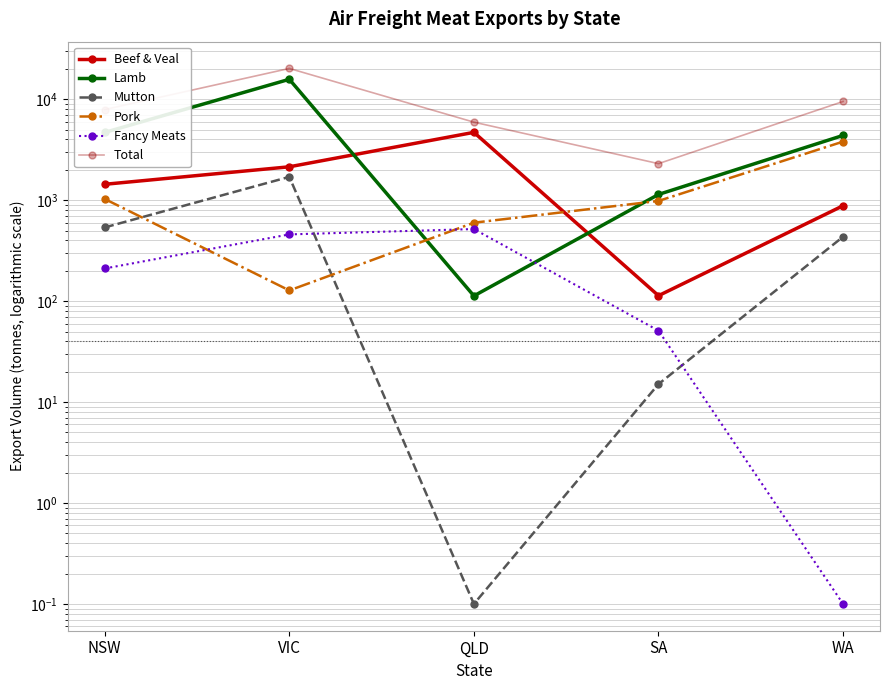

Which label corresponds to the largest value in the chart?

VIC